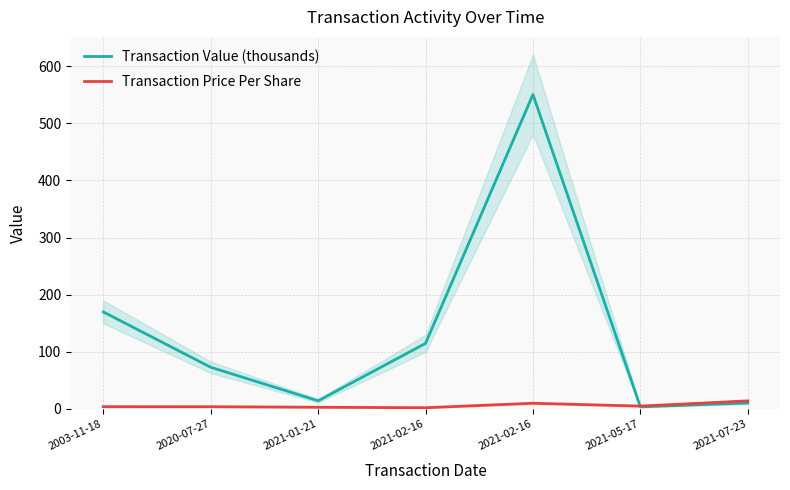

At which category does the chart reach its minimum across all series?

2021-02-16